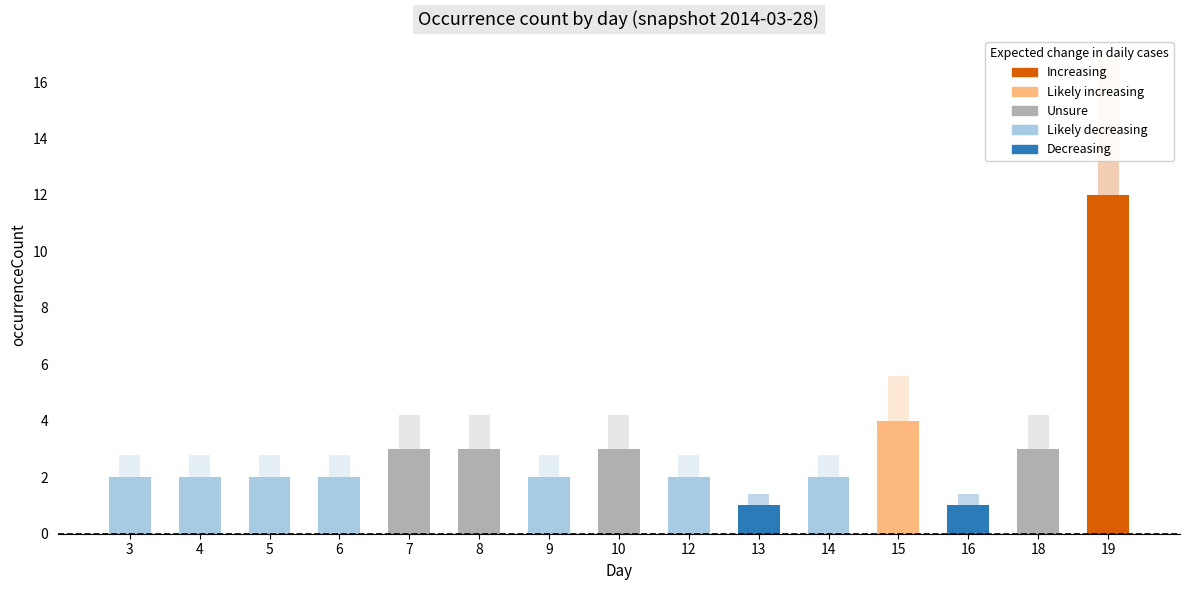

How many bars are there in total?

15